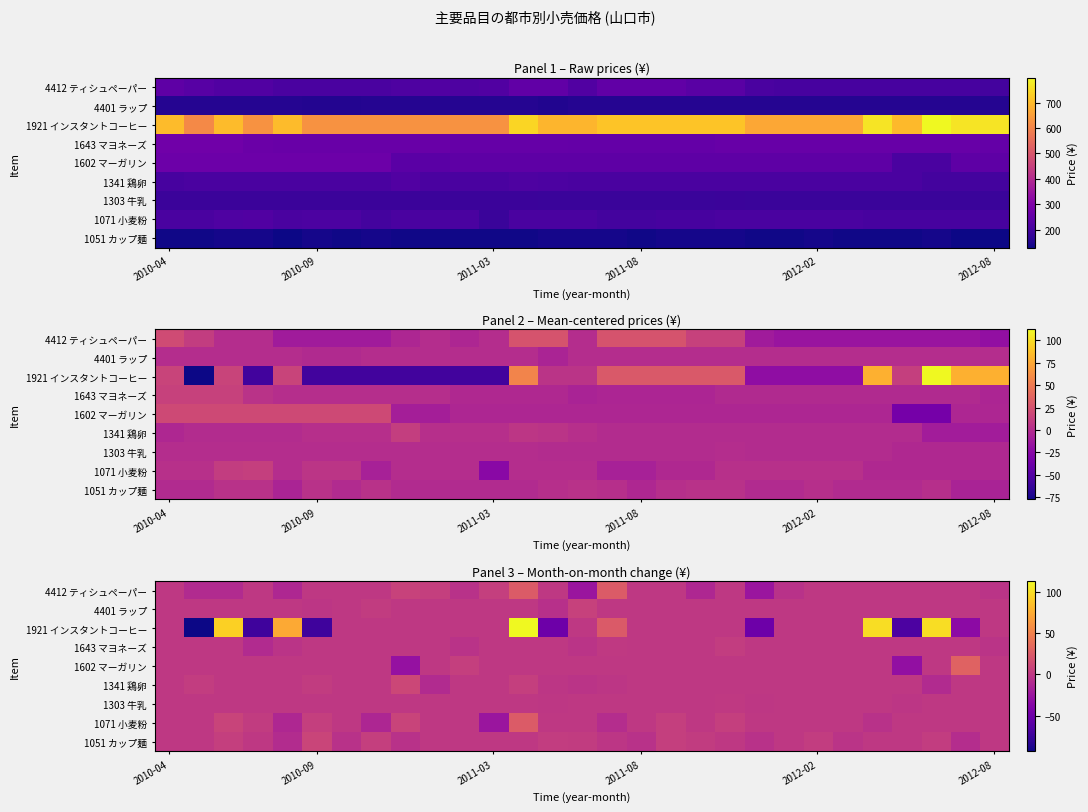

Between 20 and 13, which is larger?

13